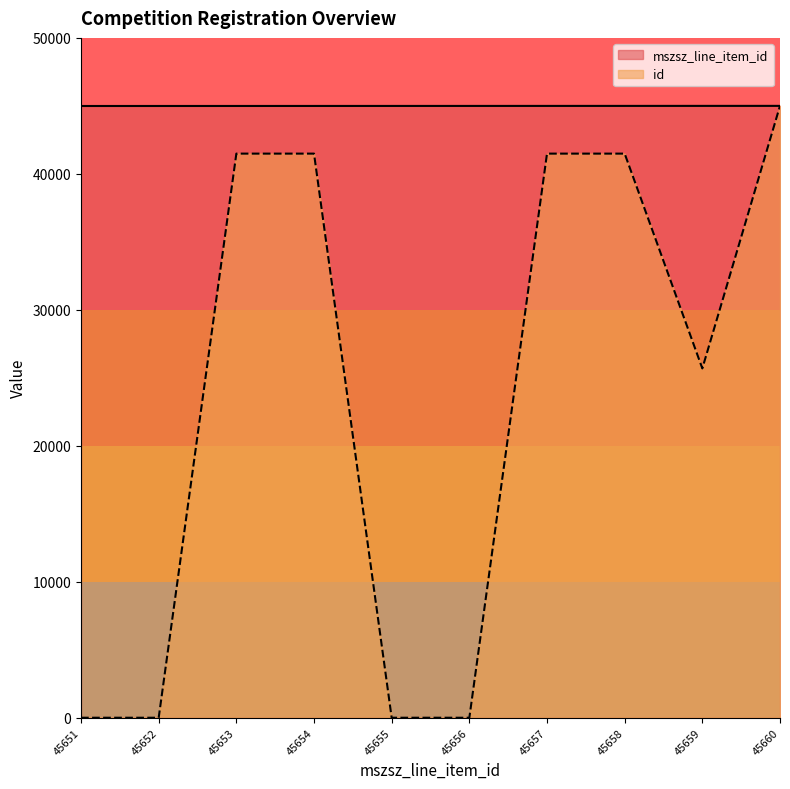

The mszsz_line_item_id series shows 26796.4 at 45651. True or false?

False